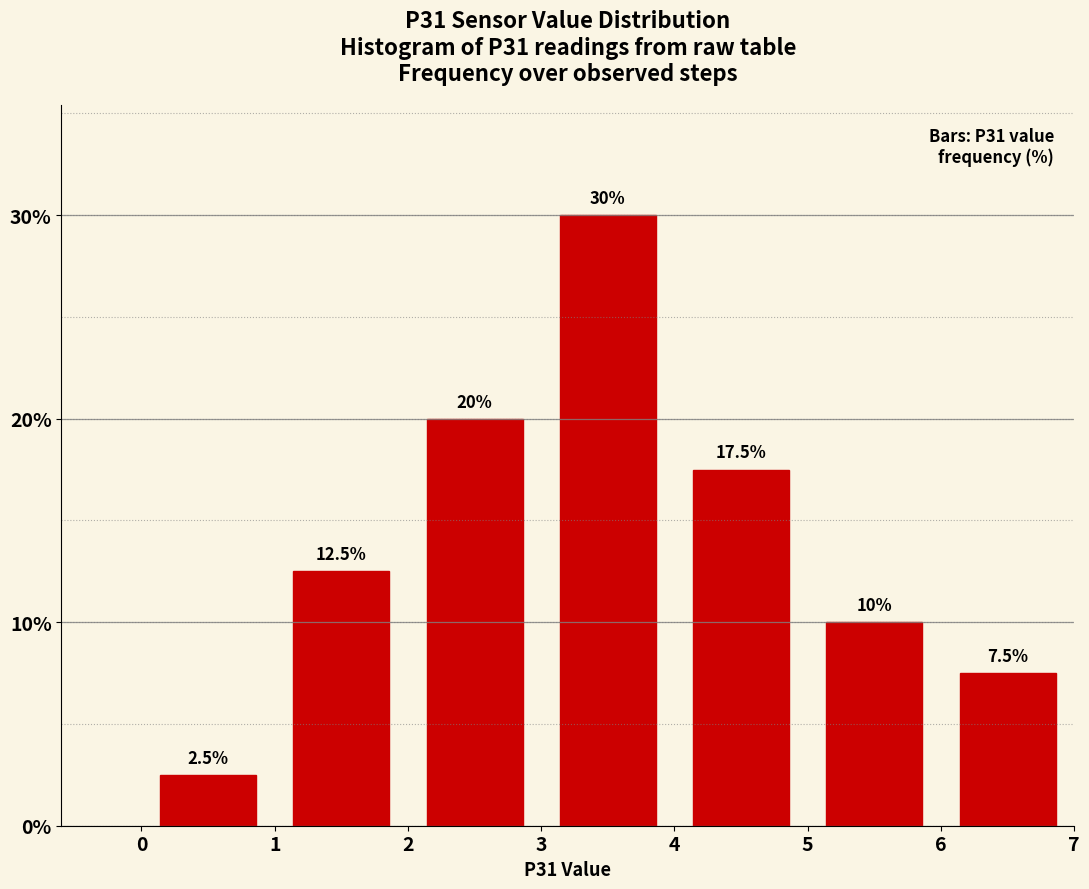

How tall is the bar that spans 1 to 2 on the x-axis?

12.5